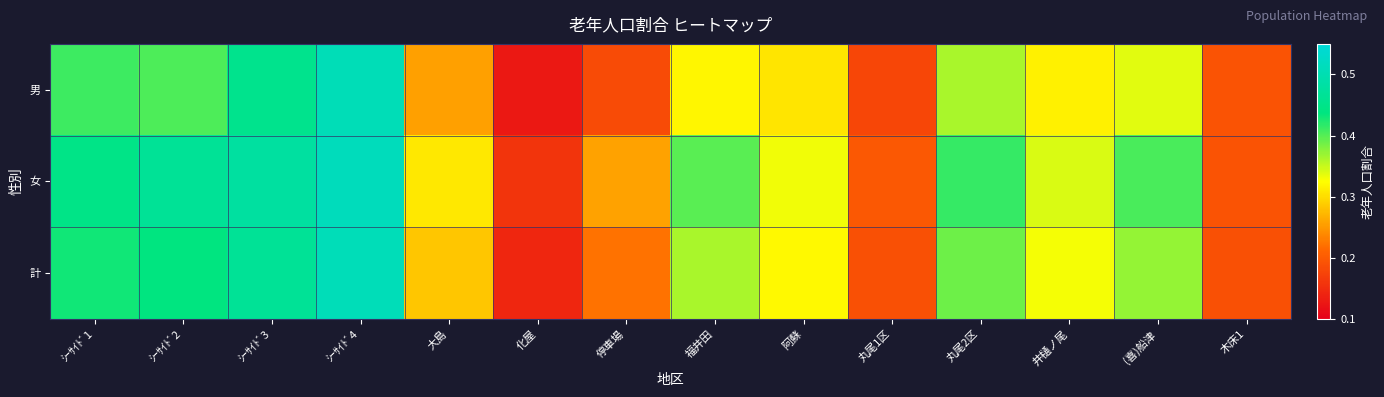

Reading left to right, transcribe all the data shown in this chart.

男: ｼｰｻｲﾄﾞ1=0.4	ｼｰｻｲﾄﾞ2=0.4	ｼｰｻｲﾄﾞ3=0.5	ｼｰｻｲﾄﾞ4=0.5	大島=0.3	化屋=0.1	停車場=0.2	福井田=0.3	阿蘇=0.3	丸尾1区=0.2	丸尾2区=0.4	井樋ノ尾=0.3	(喜)船津=0.3	木床1=0.2
女: ｼｰｻｲﾄﾞ1=0.4	ｼｰｻｲﾄﾞ2=0.5	ｼｰｻｲﾄﾞ3=0.5	ｼｰｻｲﾄﾞ4=0.5	大島=0.3	化屋=0.2	停車場=0.3	福井田=0.4	阿蘇=0.3	丸尾1区=0.2	丸尾2区=0.4	井樋ノ尾=0.3	(喜)船津=0.4	木床1=0.2
計: ｼｰｻｲﾄﾞ1=0.4	ｼｰｻｲﾄﾞ2=0.4	ｼｰｻｲﾄﾞ3=0.5	ｼｰｻｲﾄﾞ4=0.5	大島=0.3	化屋=0.1	停車場=0.2	福井田=0.4	阿蘇=0.3	丸尾1区=0.2	丸尾2区=0.4	井樋ノ尾=0.3	(喜)船津=0.4	木床1=0.2